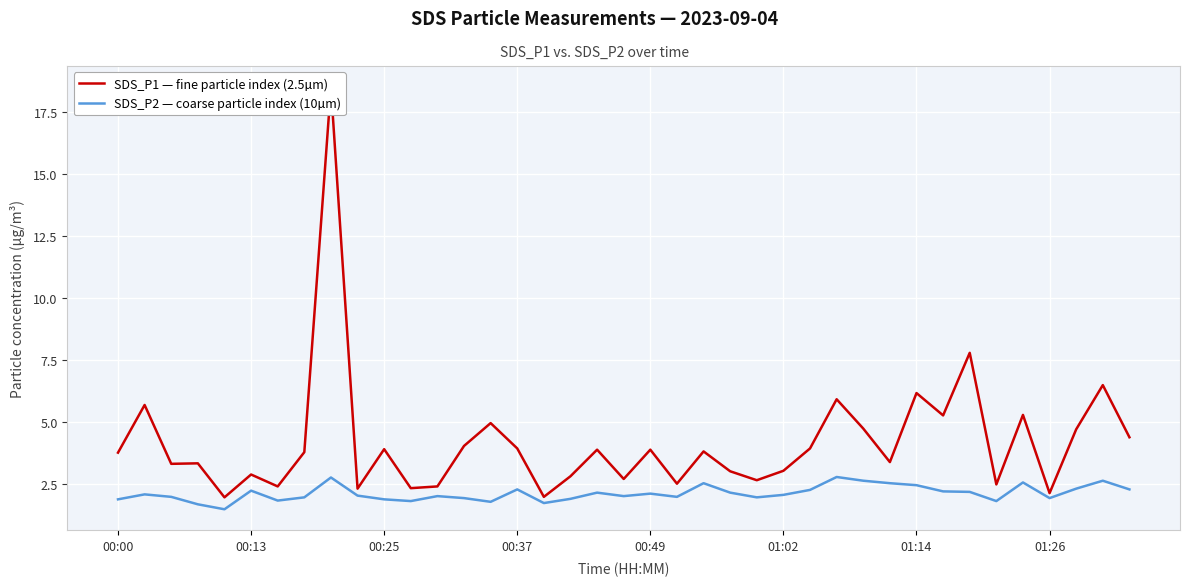

The SDS_P2 — coarse particle index (10µm) series shows 1.9 at 17. True or false?

True